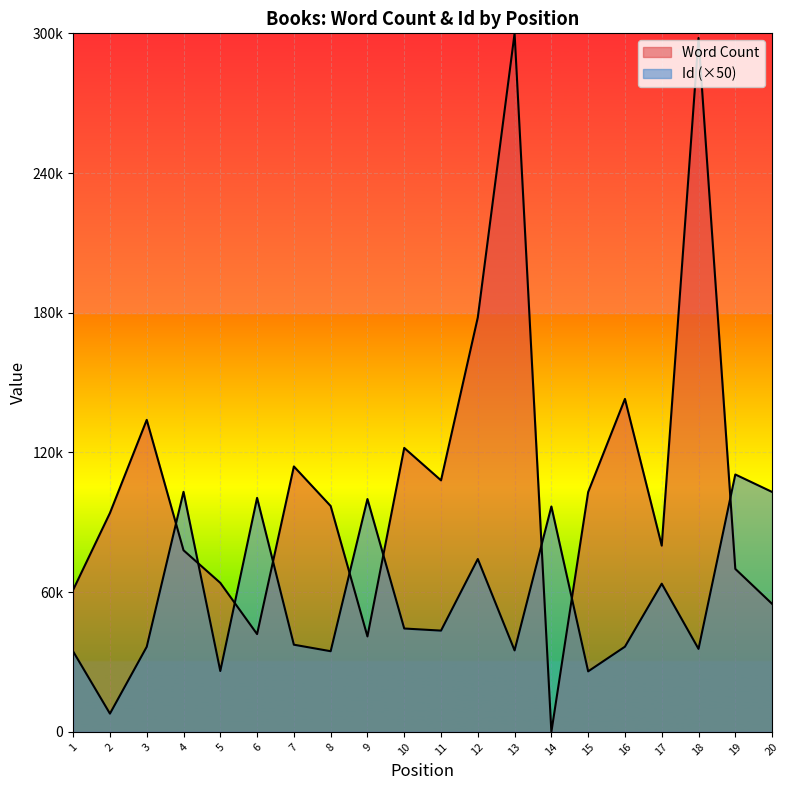

Rank the categories by value from lowest to highest.

2, 15, 5, 1, 8, 13, 18, 3, 16, 7, 11, 10, 17, 12, 14, 9, 6, 20, 4, 19